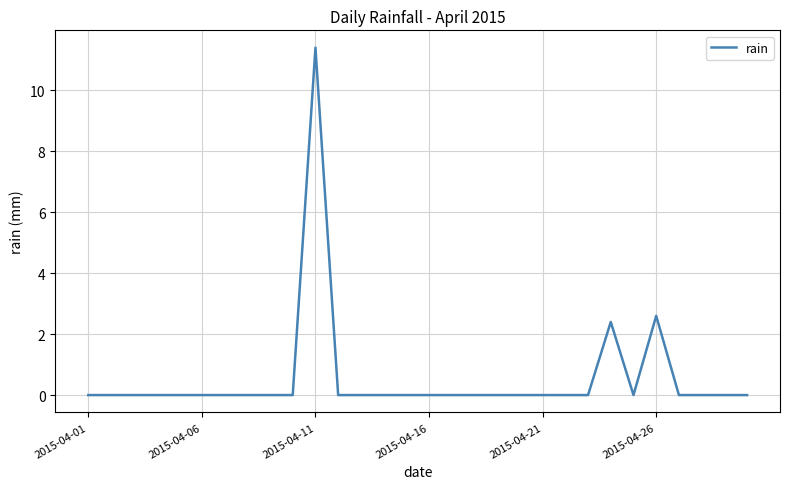

What is the difference between the maximum and minimum values?

11.4